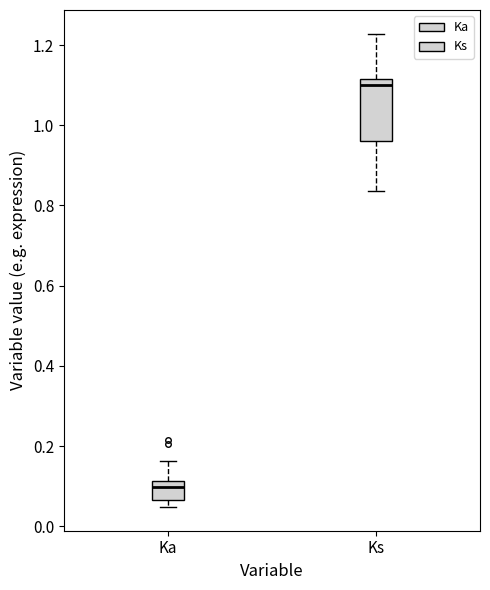

Comparing the boxes themselves (not the whiskers), which one is the tallest?

Ks